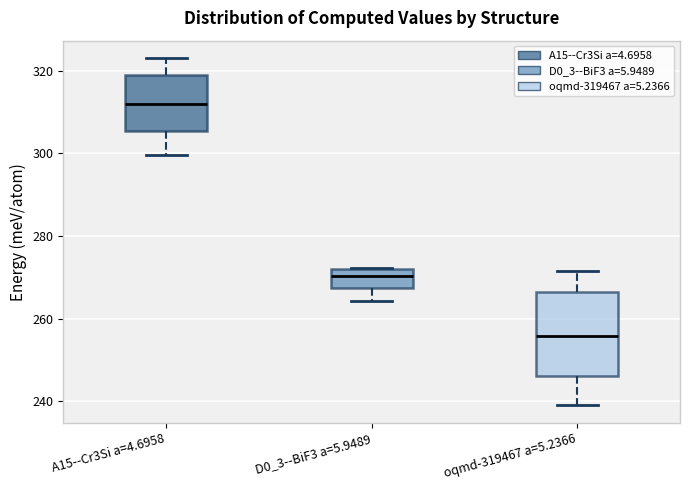

Reading left to right, read every box against the y-axis: the position of its median line, the range the box covers, and the ends of its whiskers. The values are not printed on the chart, so give them approximately, as read against the axis.

A15--Cr3Si a=4.6958: median 312, box 306 to 318, whiskers 300 to 324
D0_3--BiF3 a=5.9489: median 270, box 268 to 272, whiskers 264 to 272
oqmd-319467 a=5.2366: median 256, box 246 to 266, whiskers 240 to 272